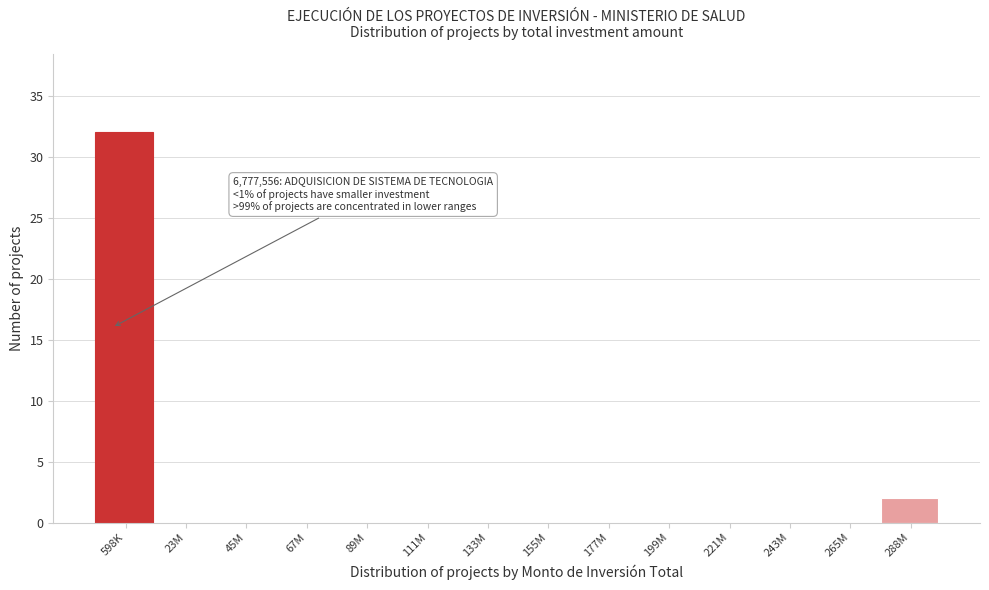

Reading right to left, extract all data points from this chart.

288M=2	265M=0	243M=0	221M=0	199M=0	177M=0	155M=0	133M=0	111M=0	89M=0	67M=0	45M=0	23M=0	598K=32